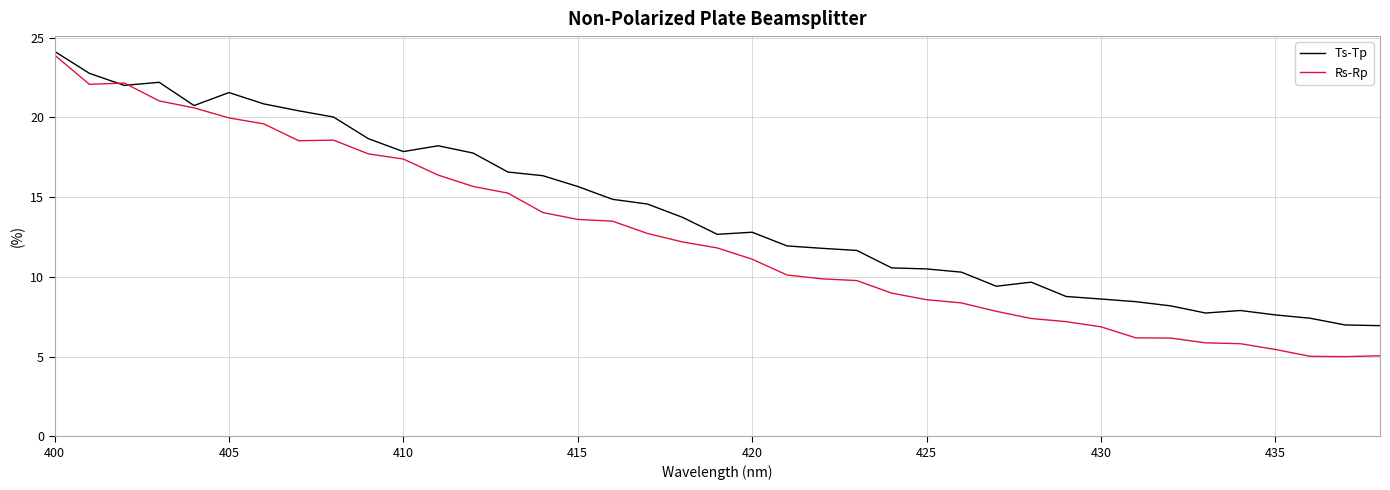

Which series has the widest spread of values?

Rs-Rp